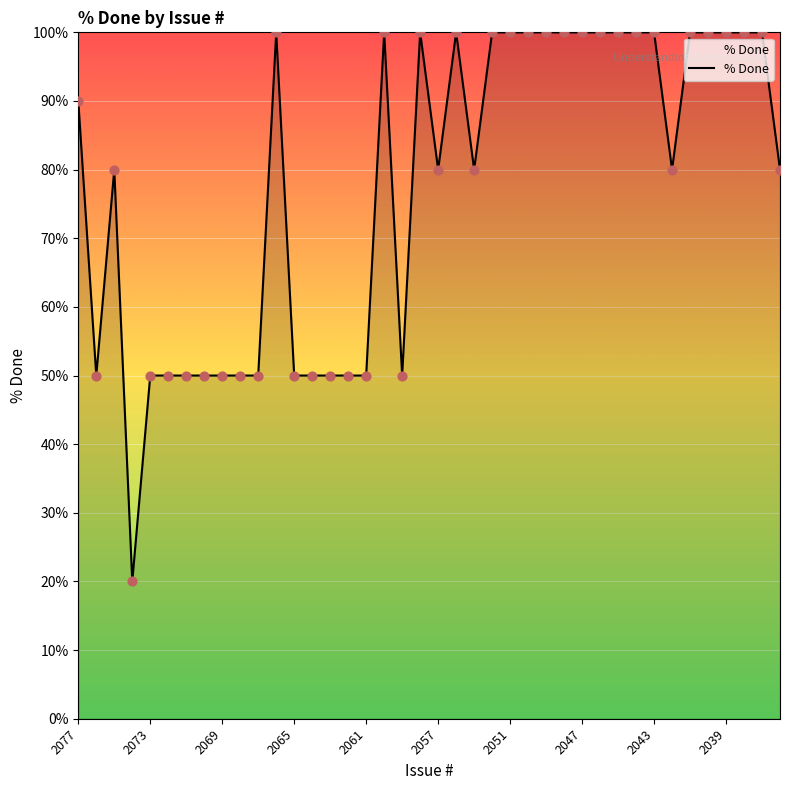

What is the difference between the maximum and minimum values?

80